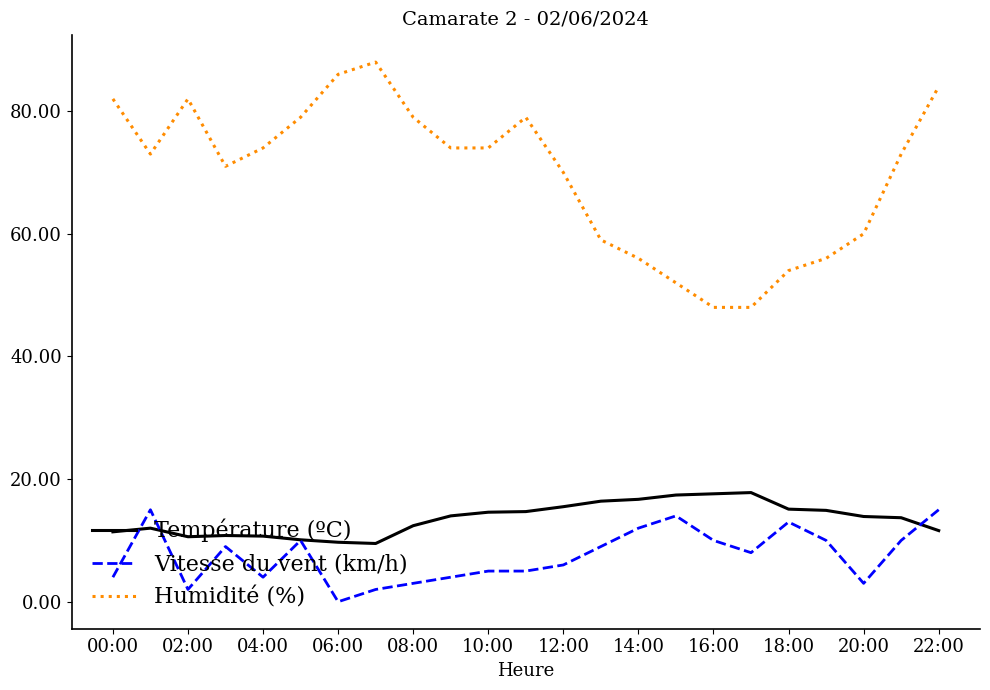

Which series has the widest spread of values?

Humidité (%)